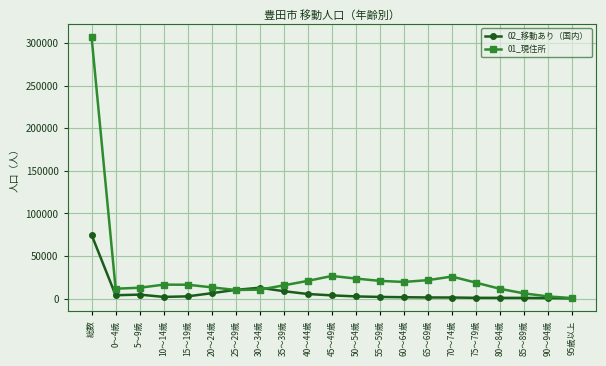

Rank the series by their average value, from lowest to highest.

02_移動あり（国内）, 01_現住所